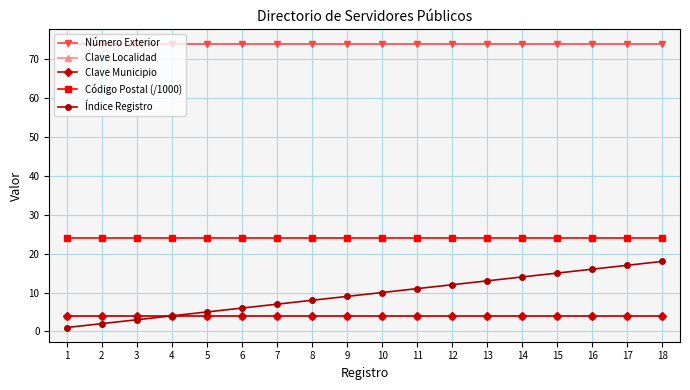

True or false: Código Postal (/1000) has more than 0 points higher than both neighbors.

False